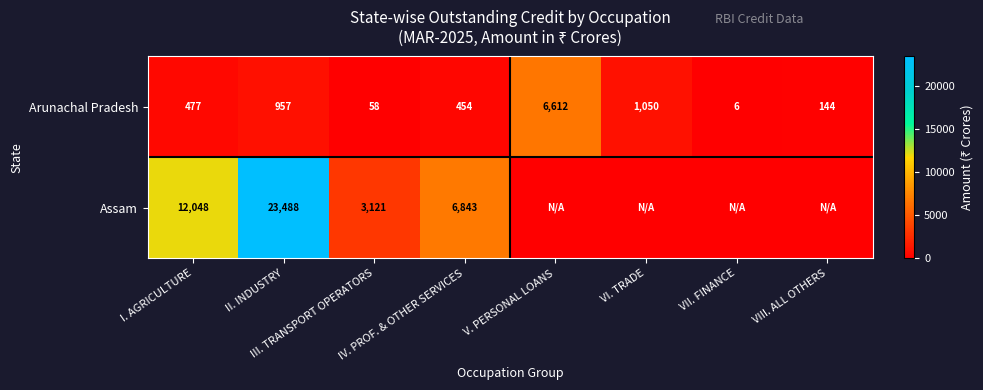

What is the sum of all Arunachal Pradesh values?

9758